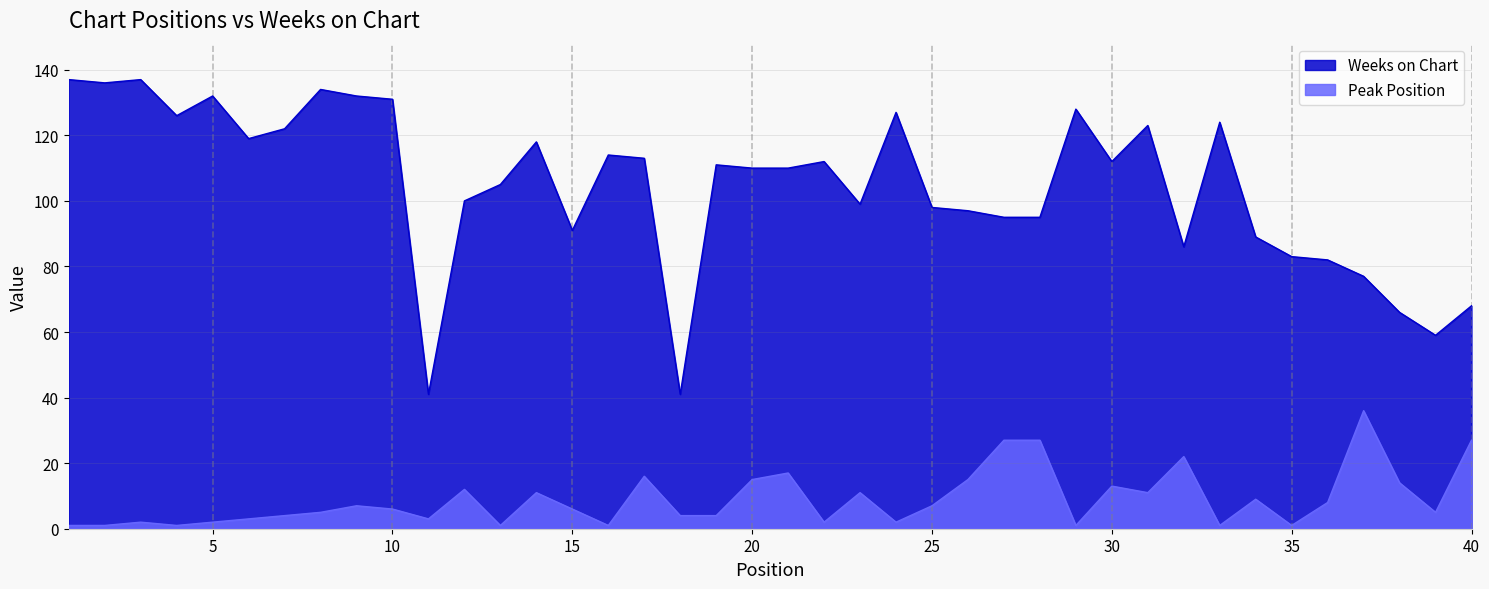

How many lines are shown in the chart?

2